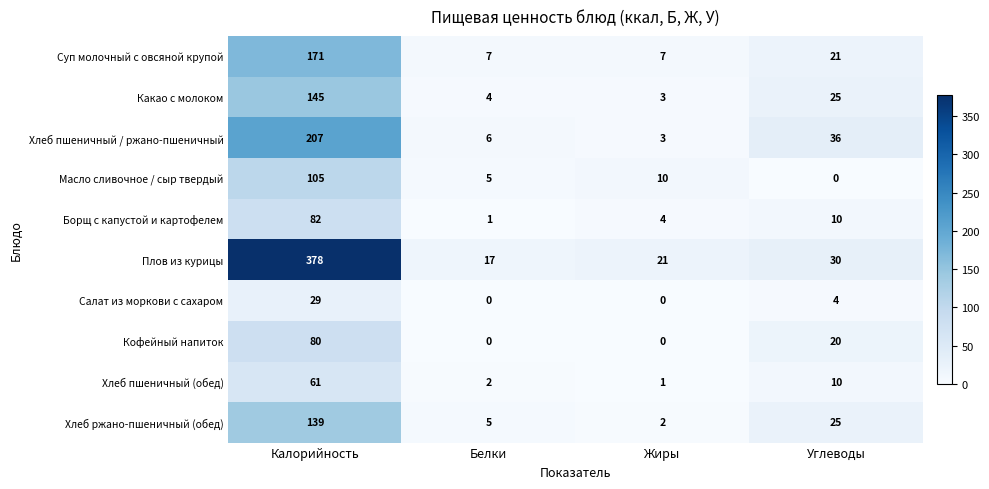

What value does the Суп молочный с овсяной крупой series have at Белки?

7